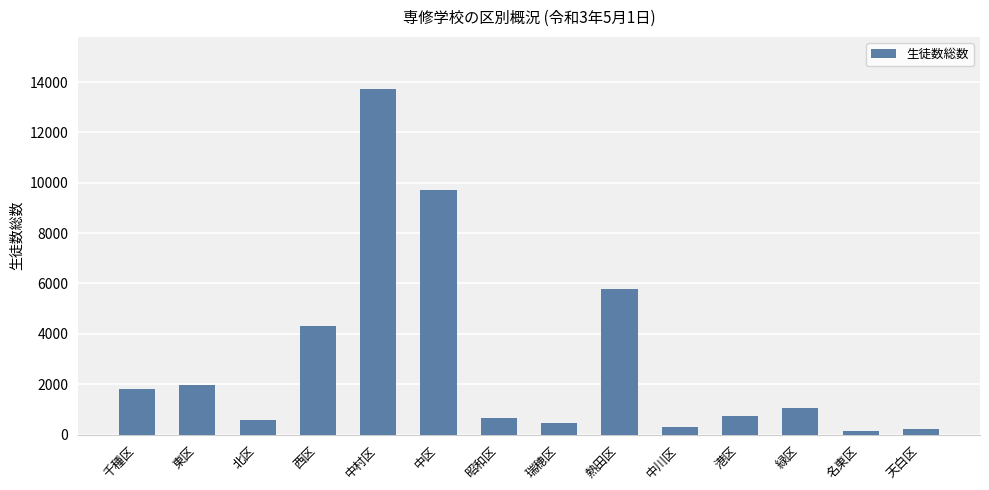

At which label does the data first exceed 1068?

千種区